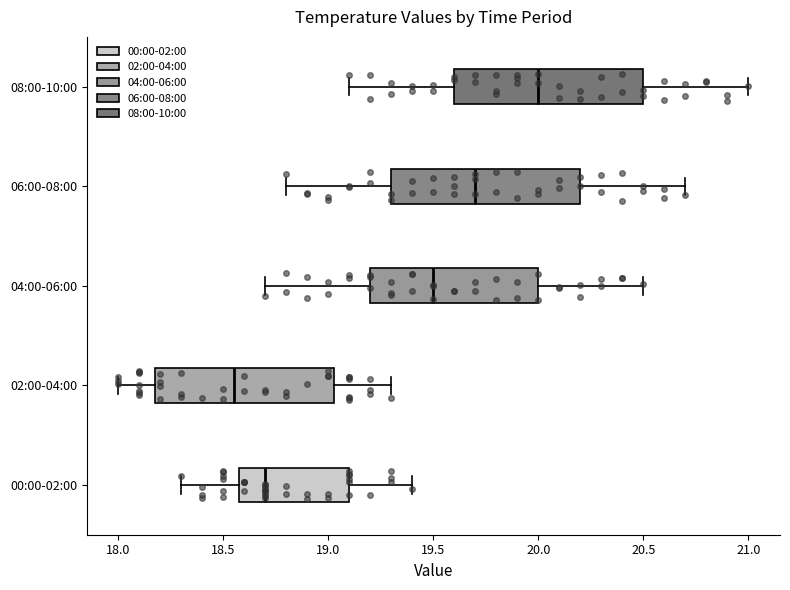

Where is the right edge of the box for 04:00-06:00 on the x-axis? The values are not printed on the chart, so give them approximately, as read against the axis.

20.00